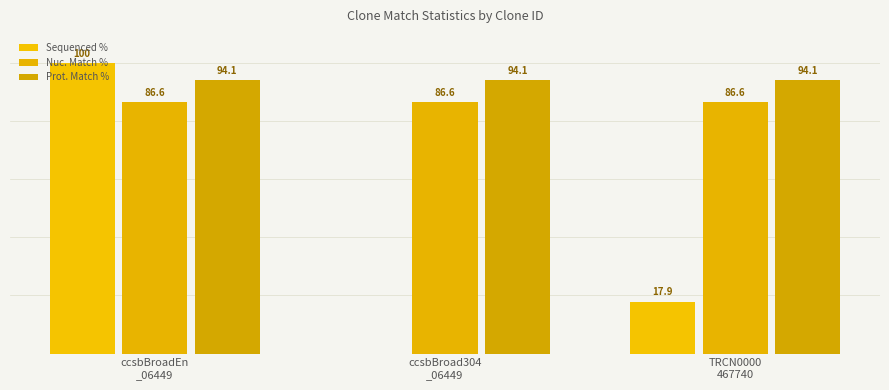

Are the bars horizontal?

No